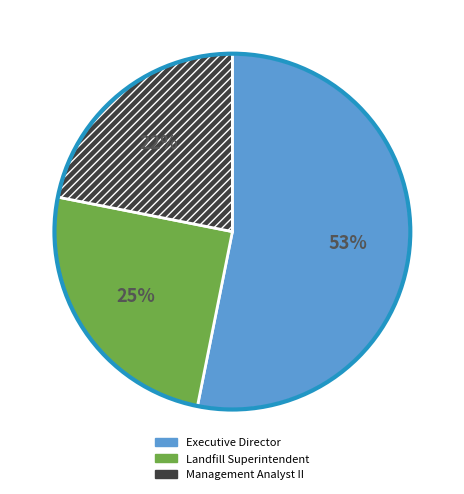

How many segments does this pie chart have?

3